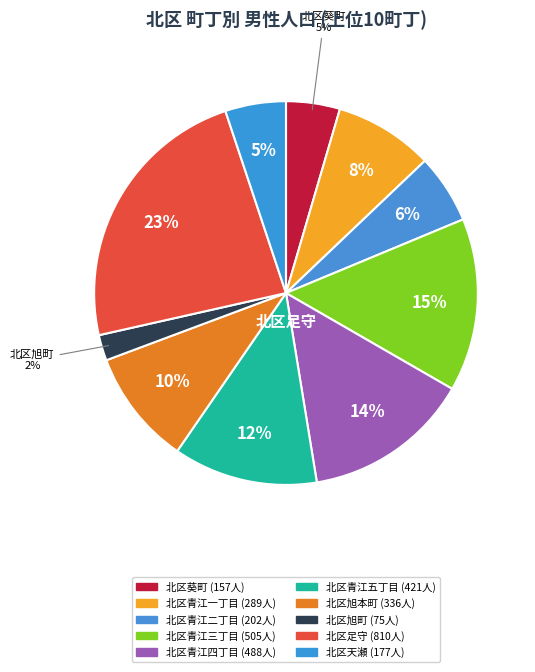

How many segments does this pie chart have?

10